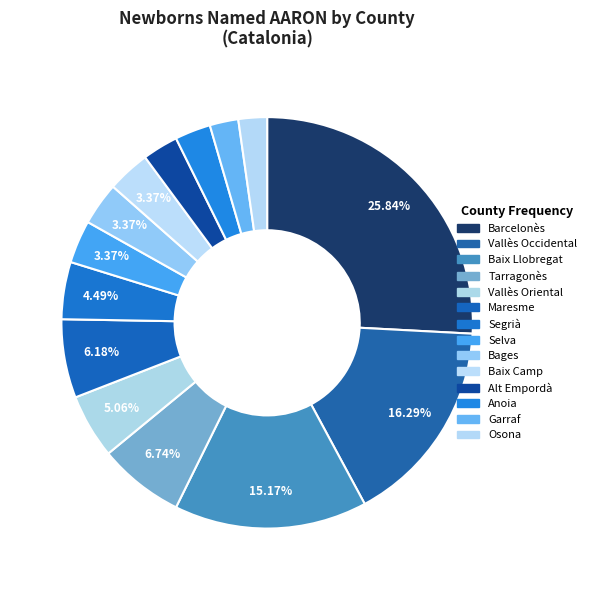

Rank the categories by value from highest to lowest.

Barcelonès, Vallès Occidental, Baix Llobregat, Tarragonès, Maresme, Vallès Oriental, Segrià, Selva, Bages, Baix Camp, Alt Empordà, Anoia, Garraf, Osona